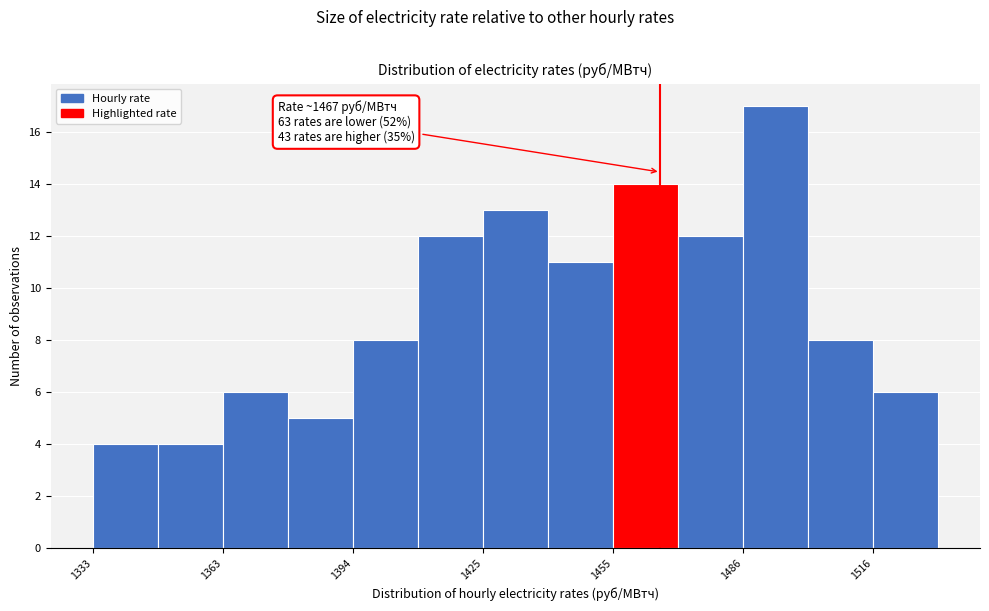

Around what value on the x-axis is the tallest bar? Give the approximate position of its centre, as read against the axis.

1495